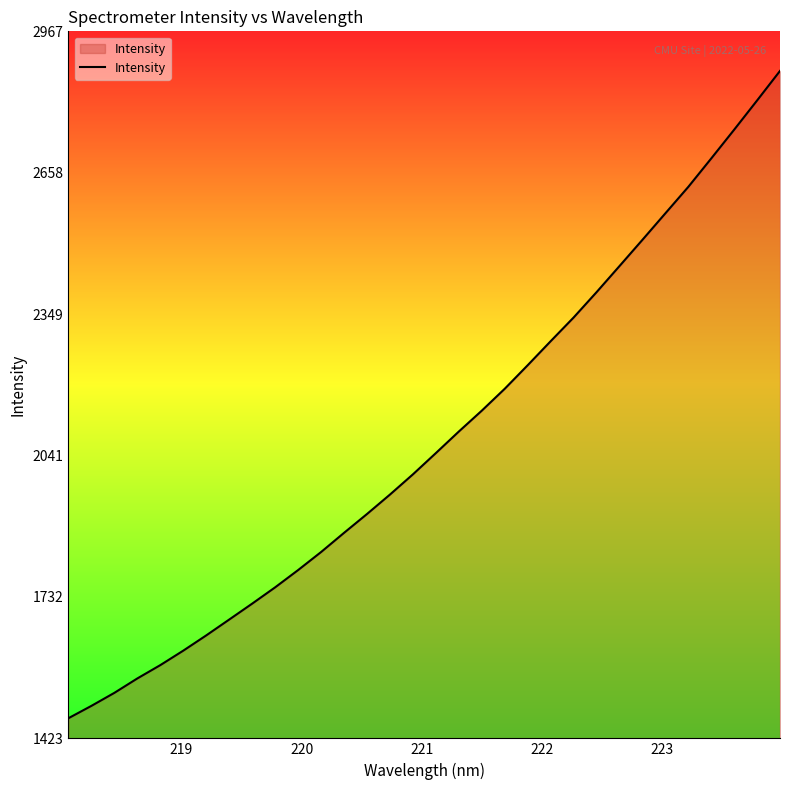

What is the minimum value shown in the chart?

1466.9